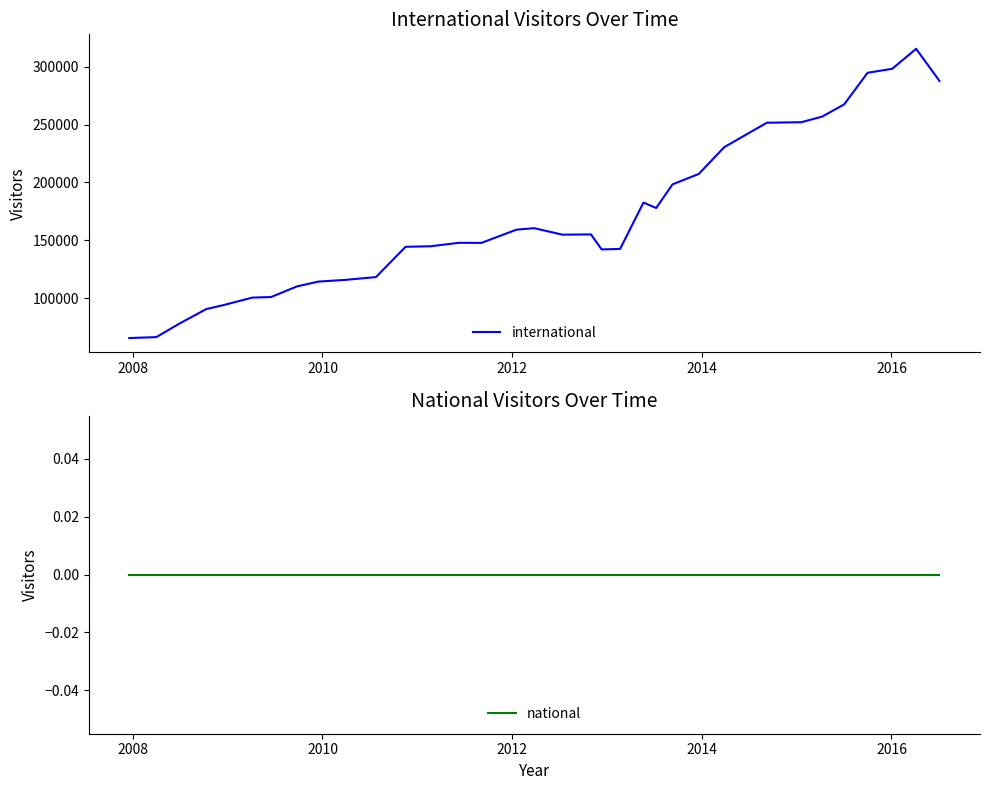

What is the average value of the international series?

169849